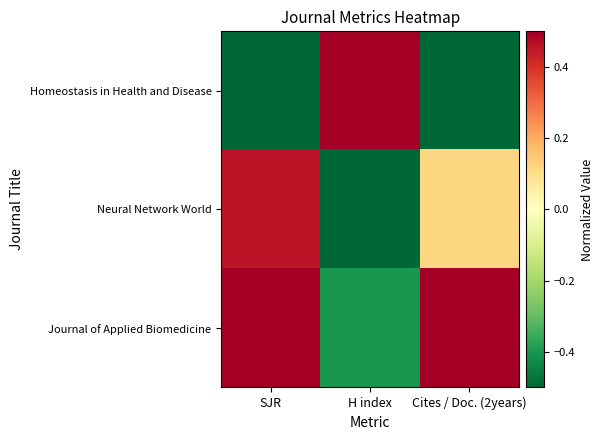

Which series has the largest total across all categories?

Journal of Applied Biomedicine